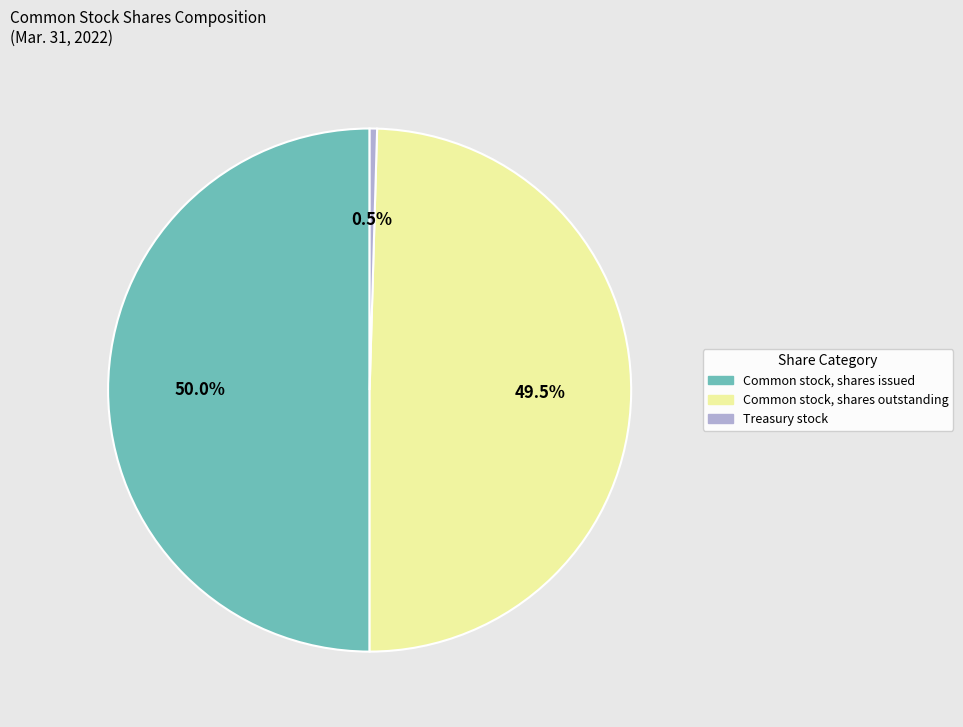

Does Common stock, shares outstanding represent more than half of the total?

No